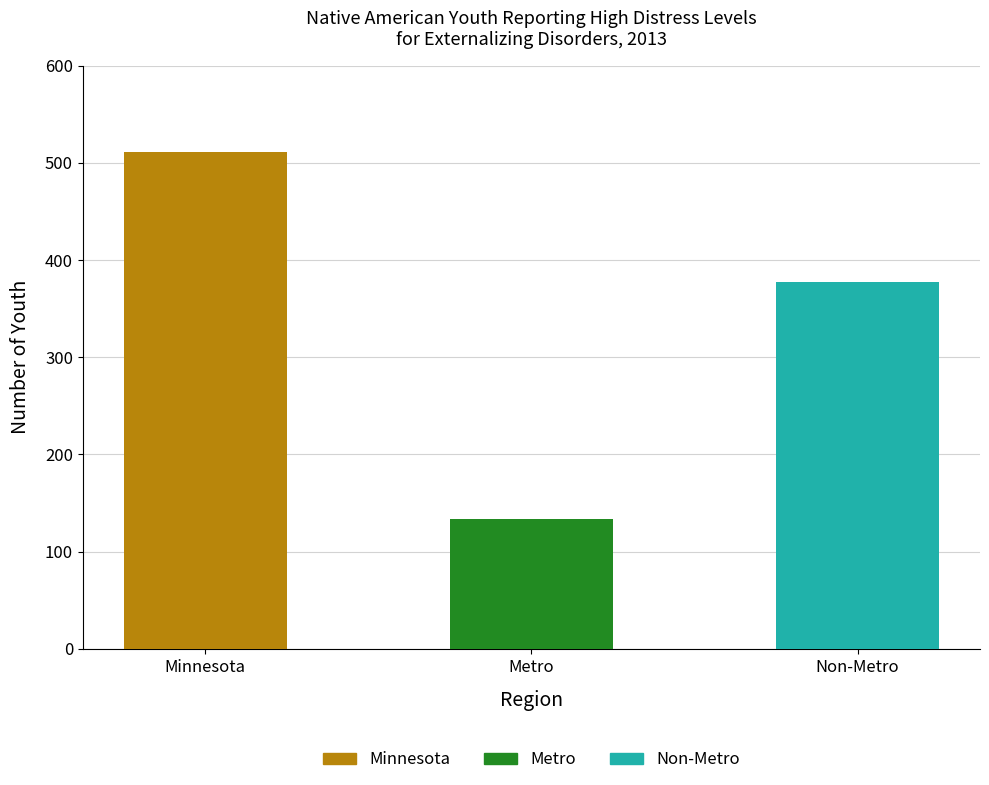

How many categories are shown in the chart?

3